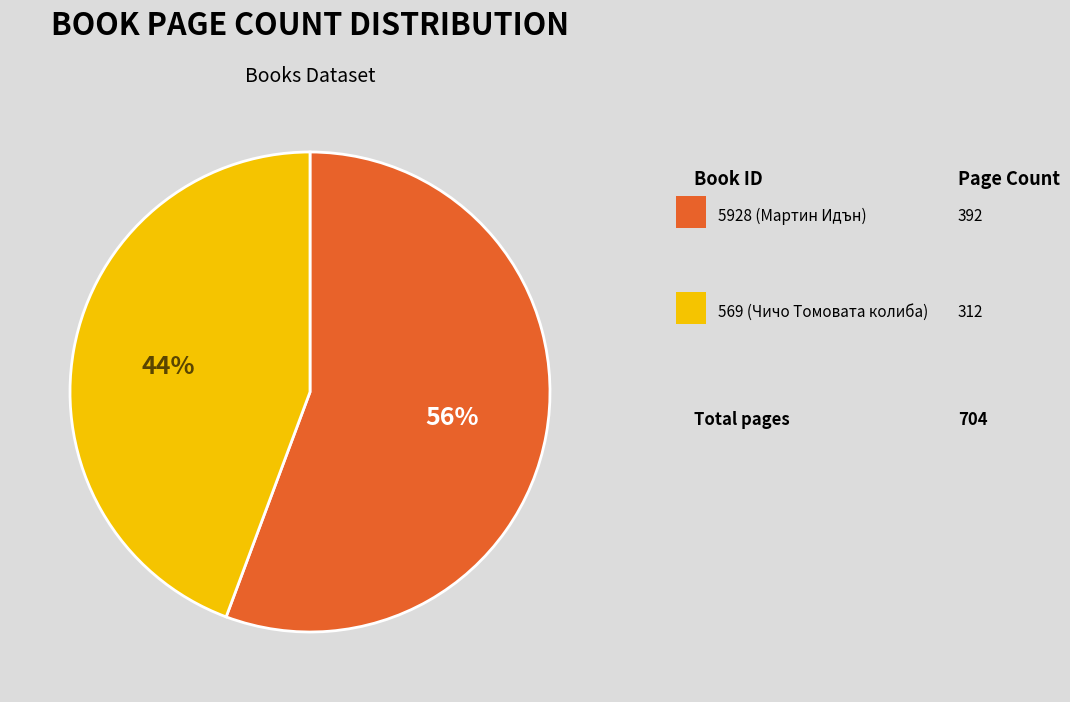

To the nearest percent, what is the average slice percentage?

50%